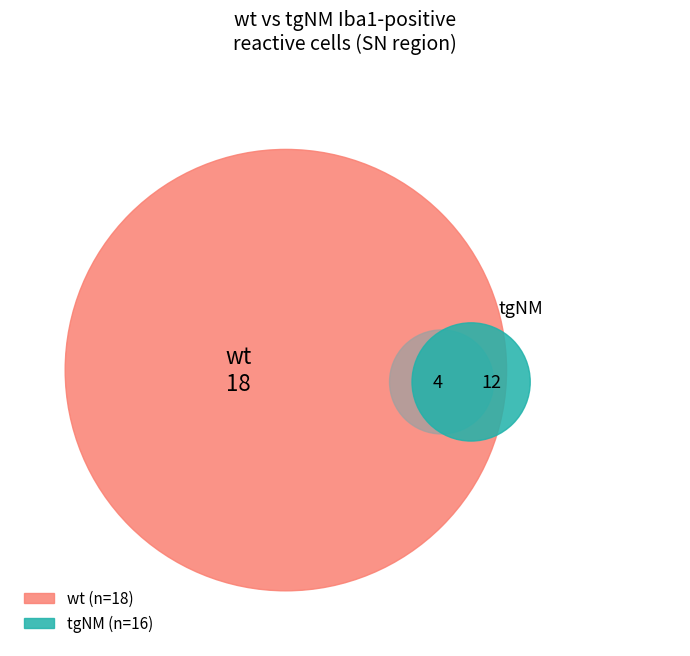

Is tgNM Old the majority of the pie?

No